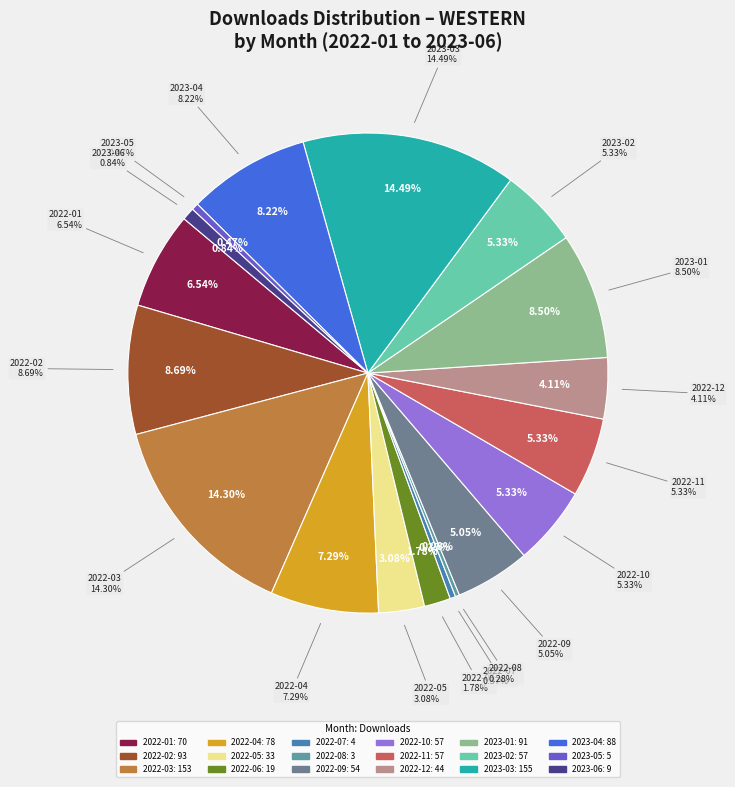

Is there a majority slice in this chart?

No